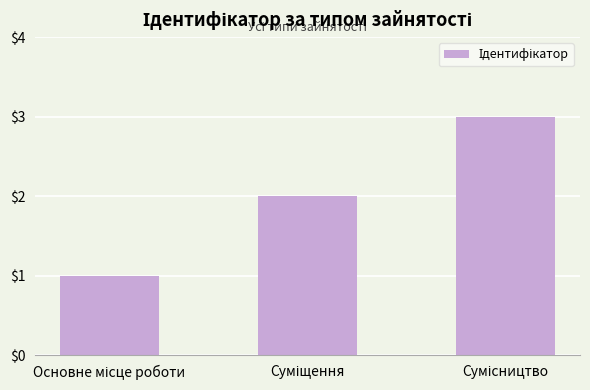

What is the sum of all values?

6